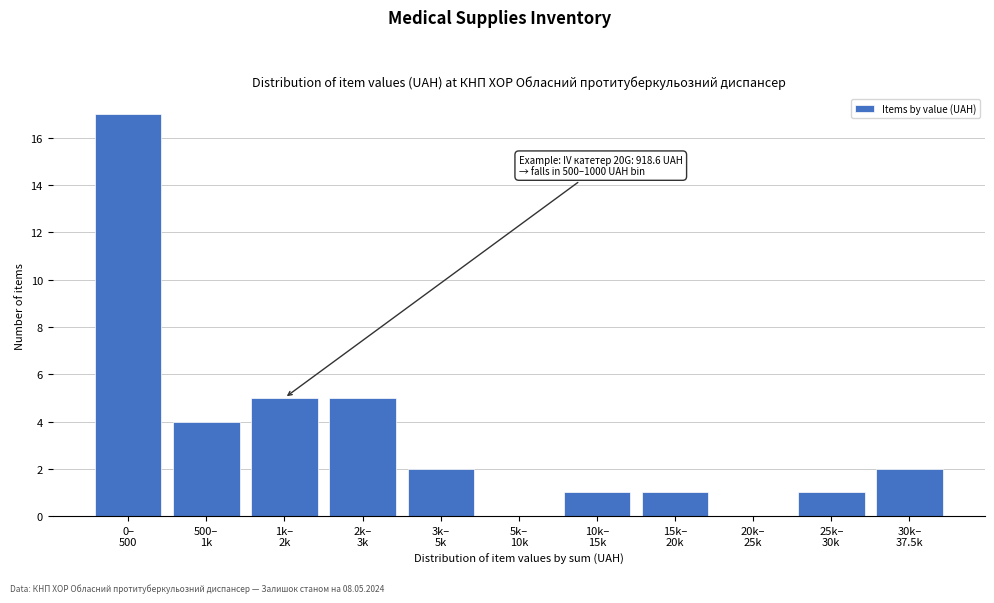

What is the maximum value shown in the chart?

17